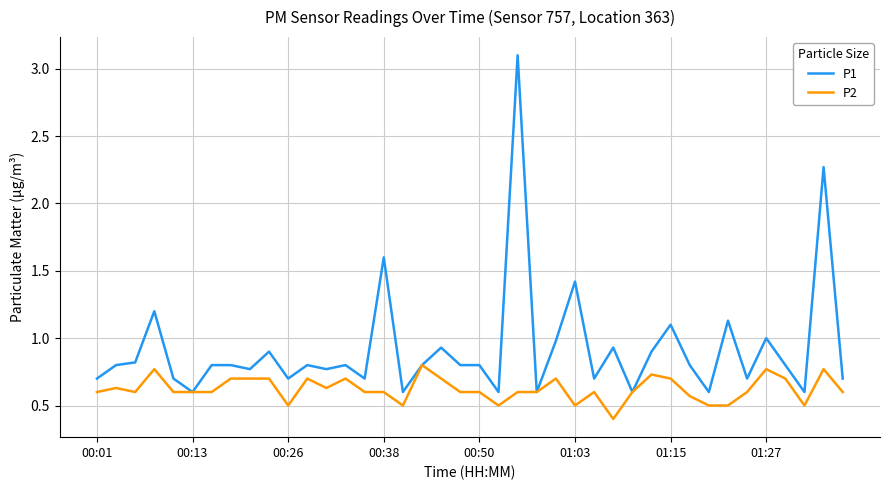

Rank the series by their average value, from highest to lowest.

P1, P2